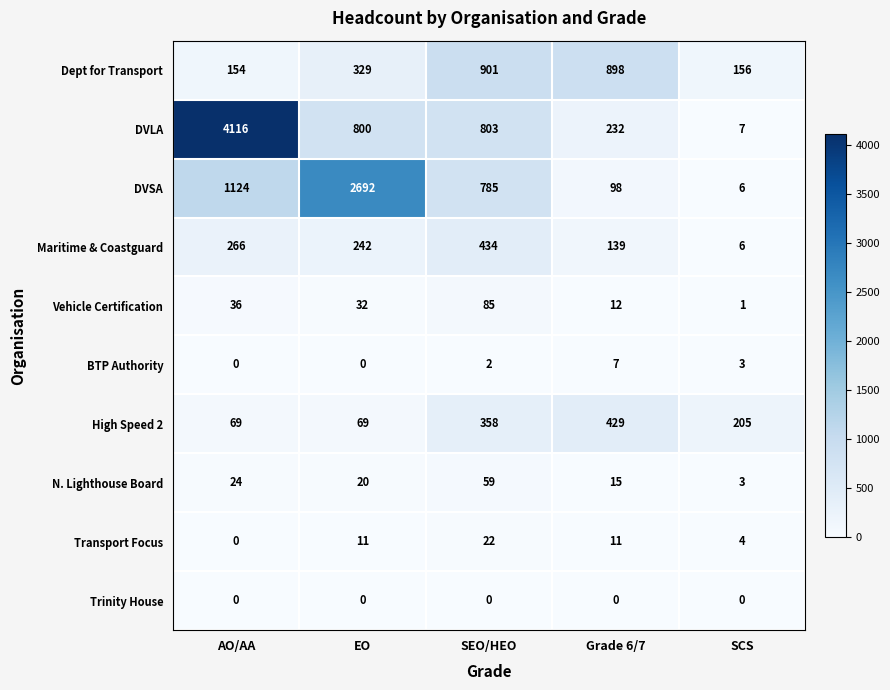

How many series are shown in this chart?

10